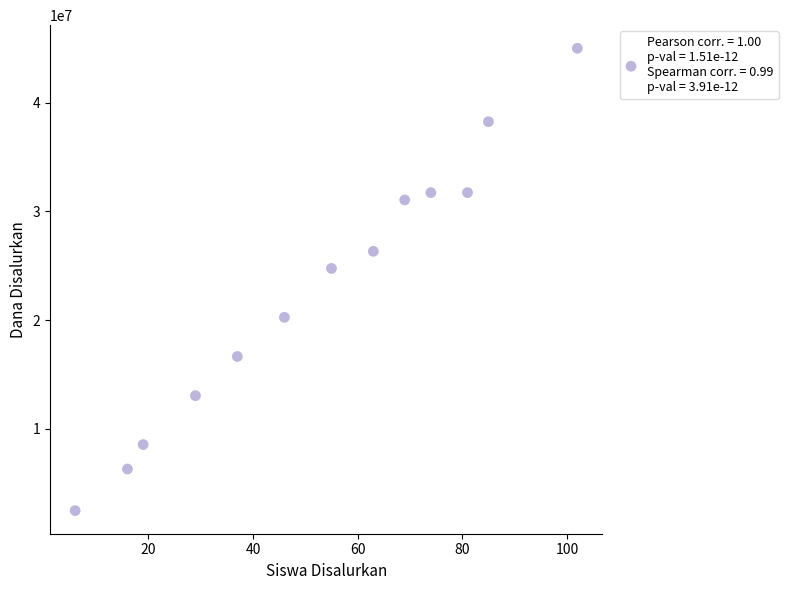

What is the range of X values (max minus min)?

96